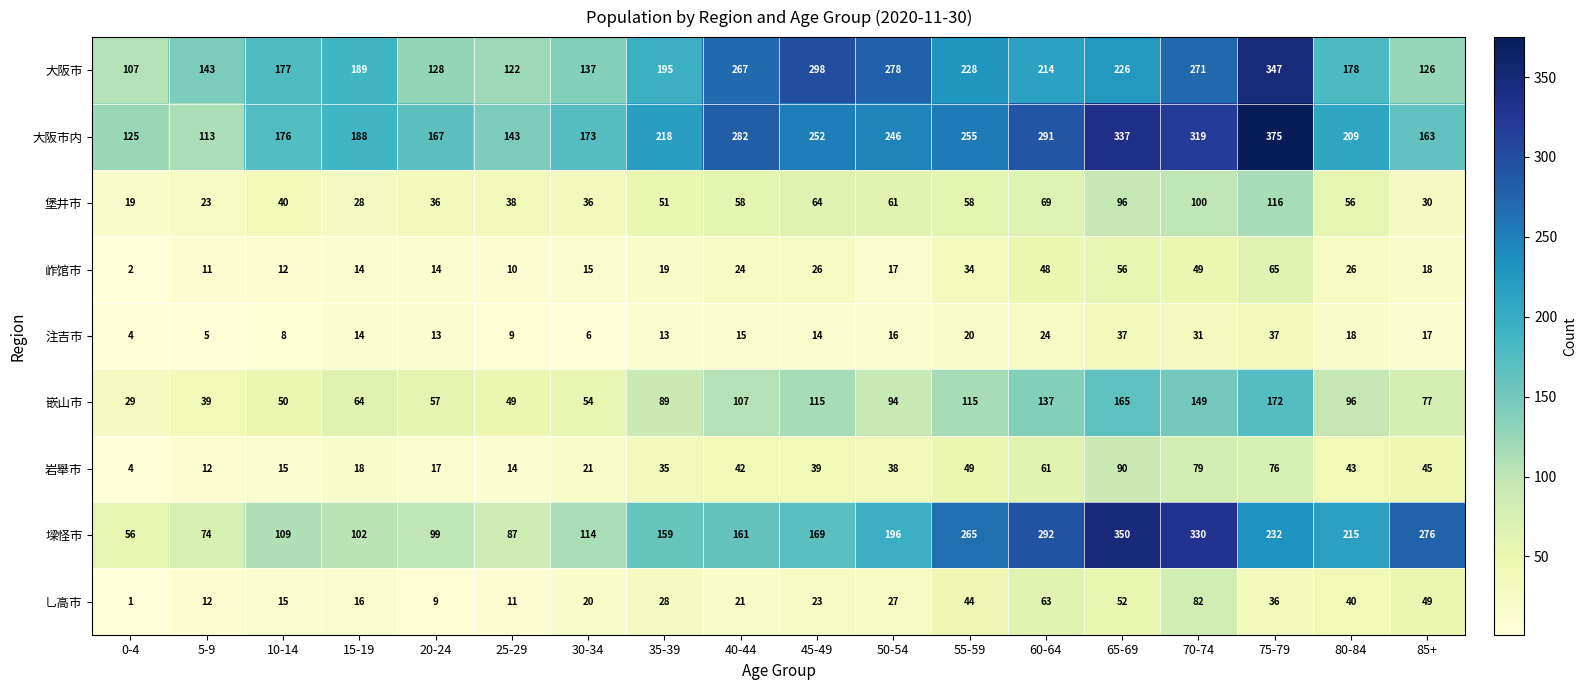

True or false: 嵌山市 has a value of 115 at 45-49.

True